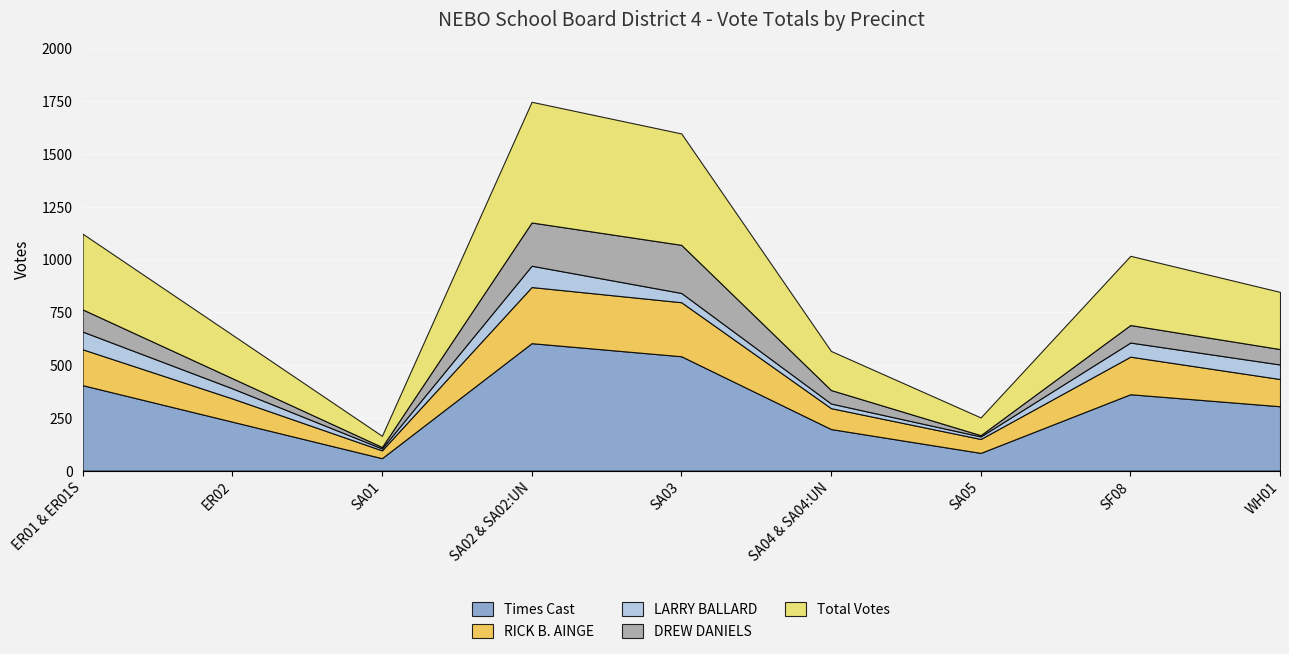

What is the maximum value for Times Cast?

604